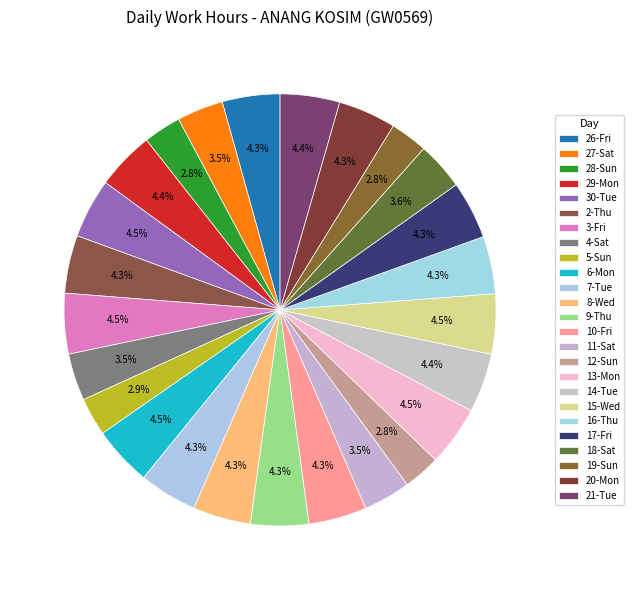

To the nearest percent, what is the average slice percentage?

4%